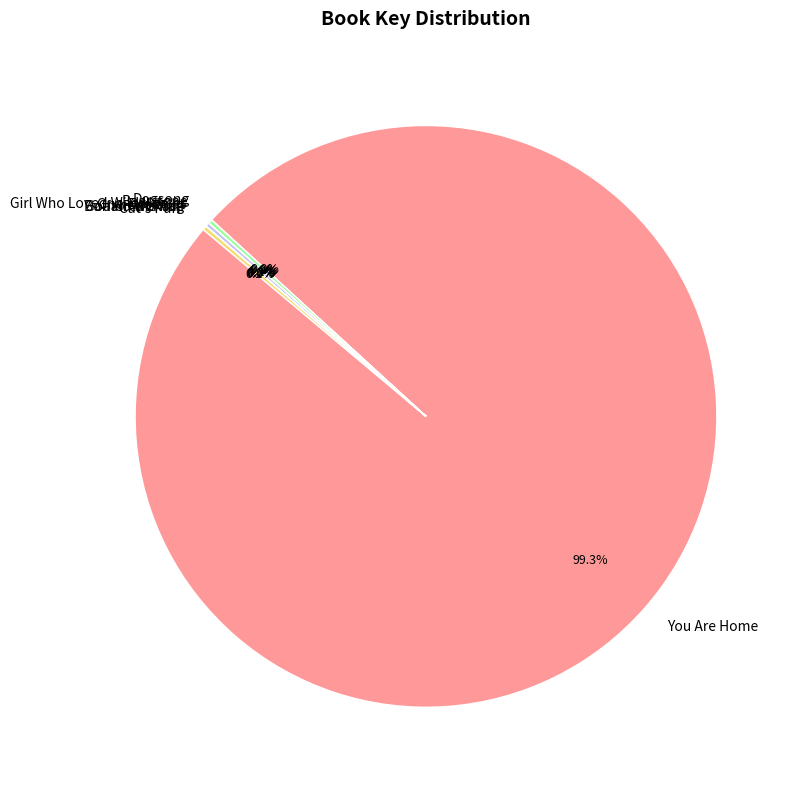

Is You Are Home the majority of the pie?

Yes